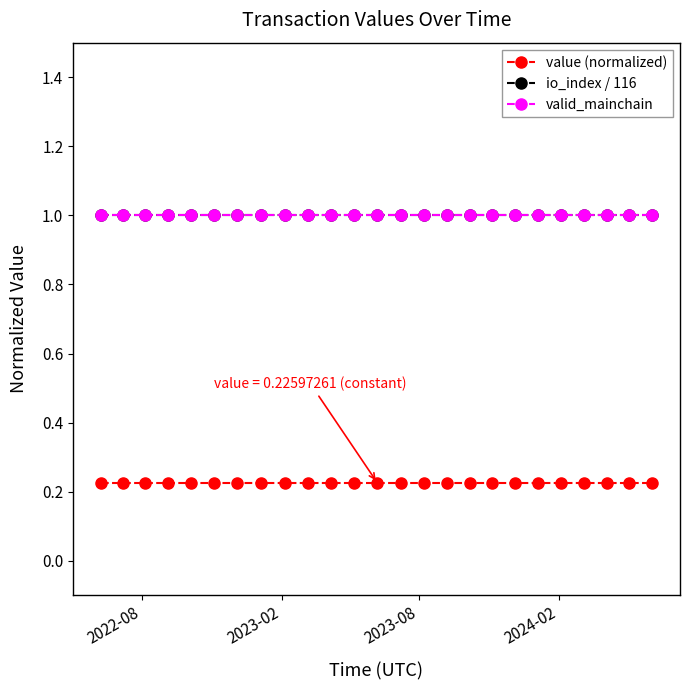

Does the chart have visible grid lines?

No